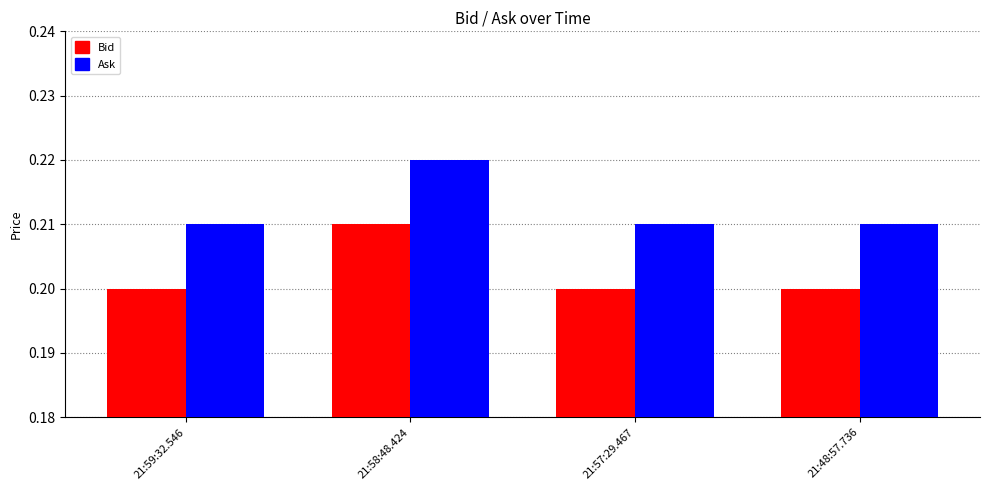

Count the number of categories in the chart.

4